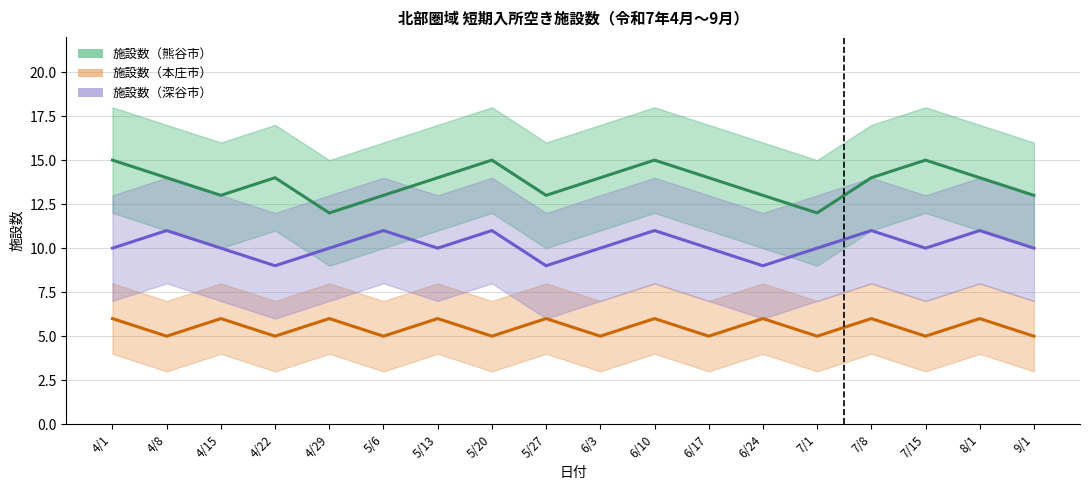

True or false: 施設数（深谷市） and 施設数（熊谷市） intersect in this chart.

False